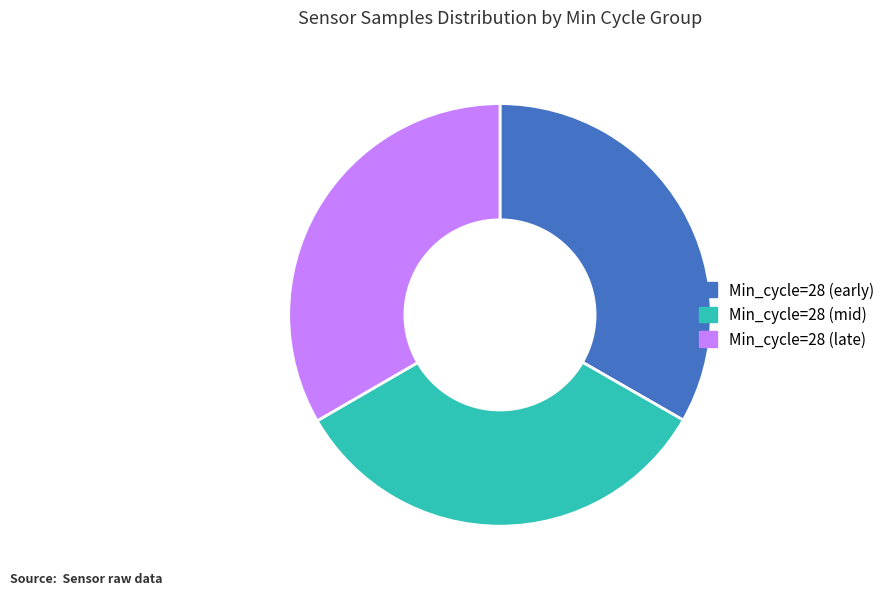

Do Min_cycle=28 (mid) and Min_cycle=28 (early) together represent more than half of the pie?

Yes